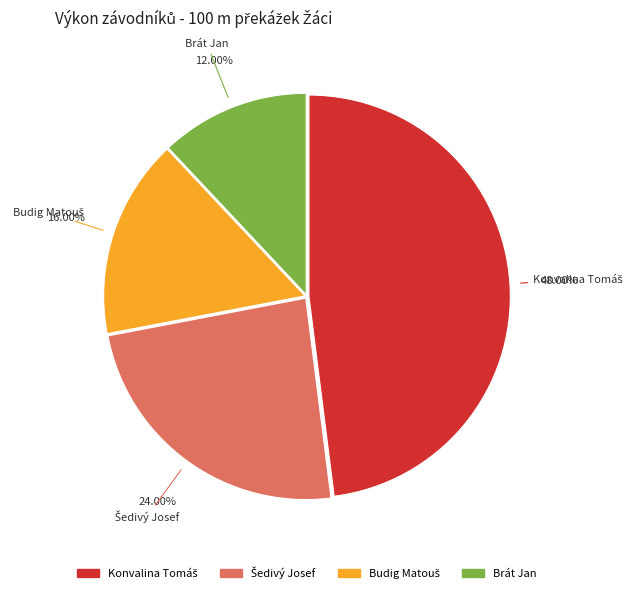

How many segments does this pie chart have?

4